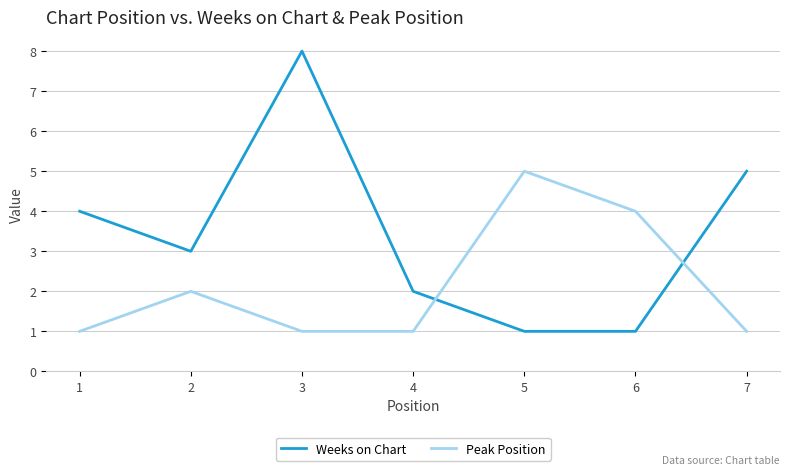

Reading left to right, transcribe all the data shown in this chart.

Weeks on Chart: 4	3	8	2	1	1	5
Peak Position: 1	2	1	1	5	4	1